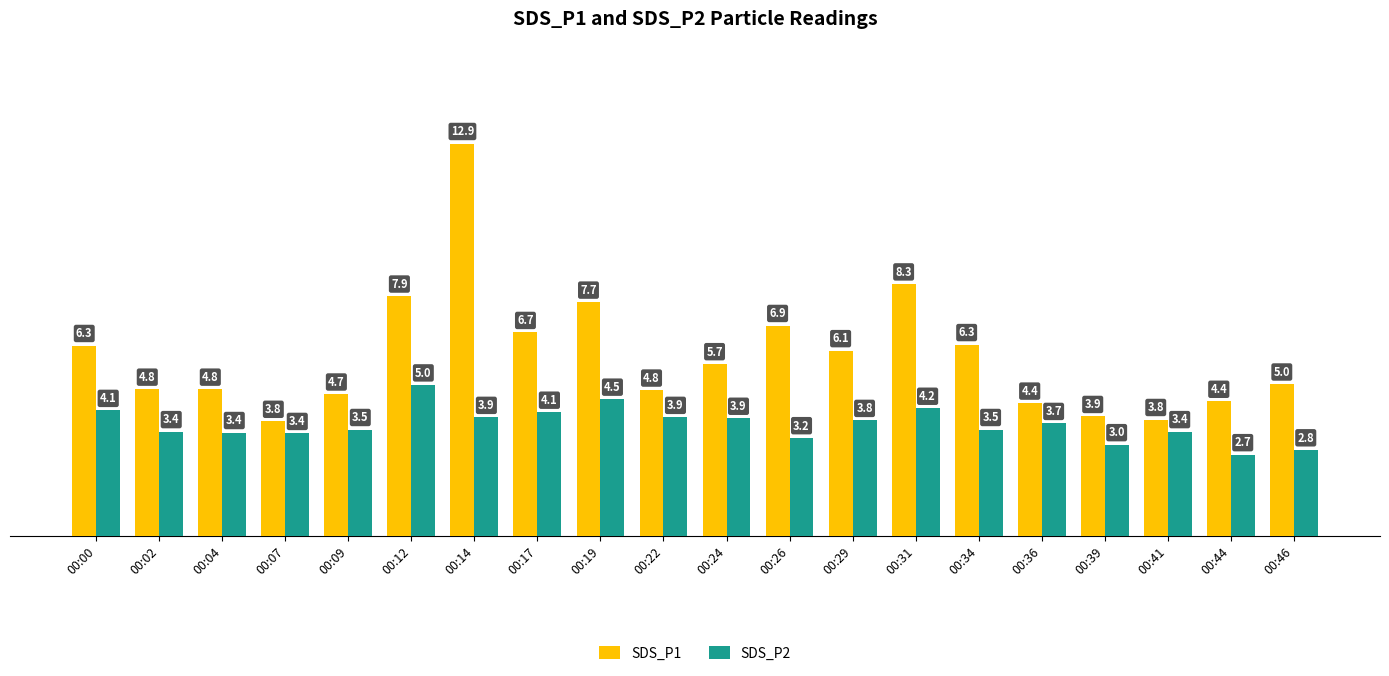

Is the value of SDS_P1 at 00:26 greater than the value of SDS_P2 at 00:07?

Yes